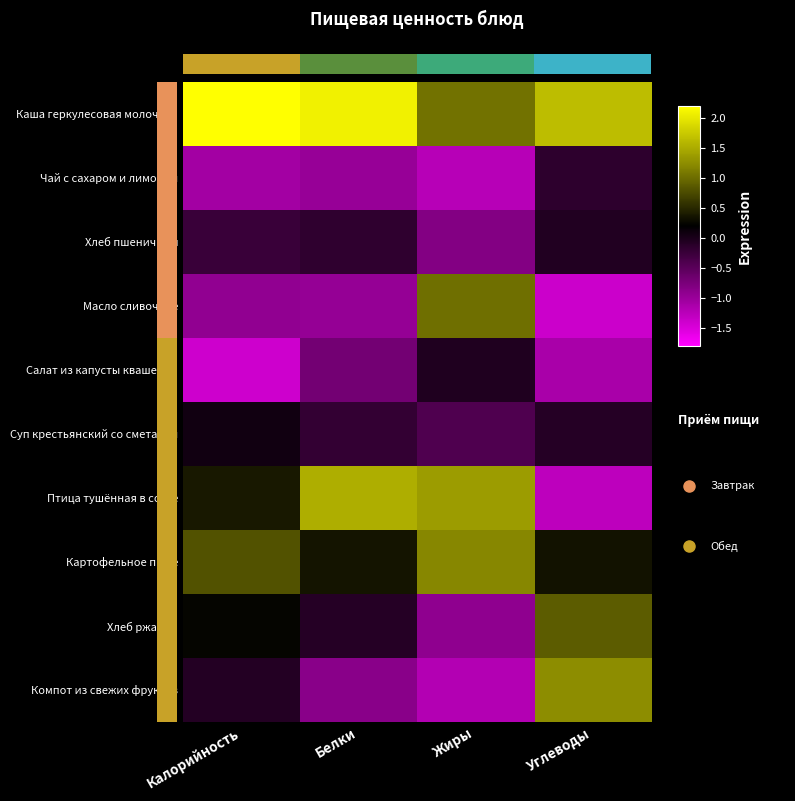

At how many categories does at least one series exceed 2?

2